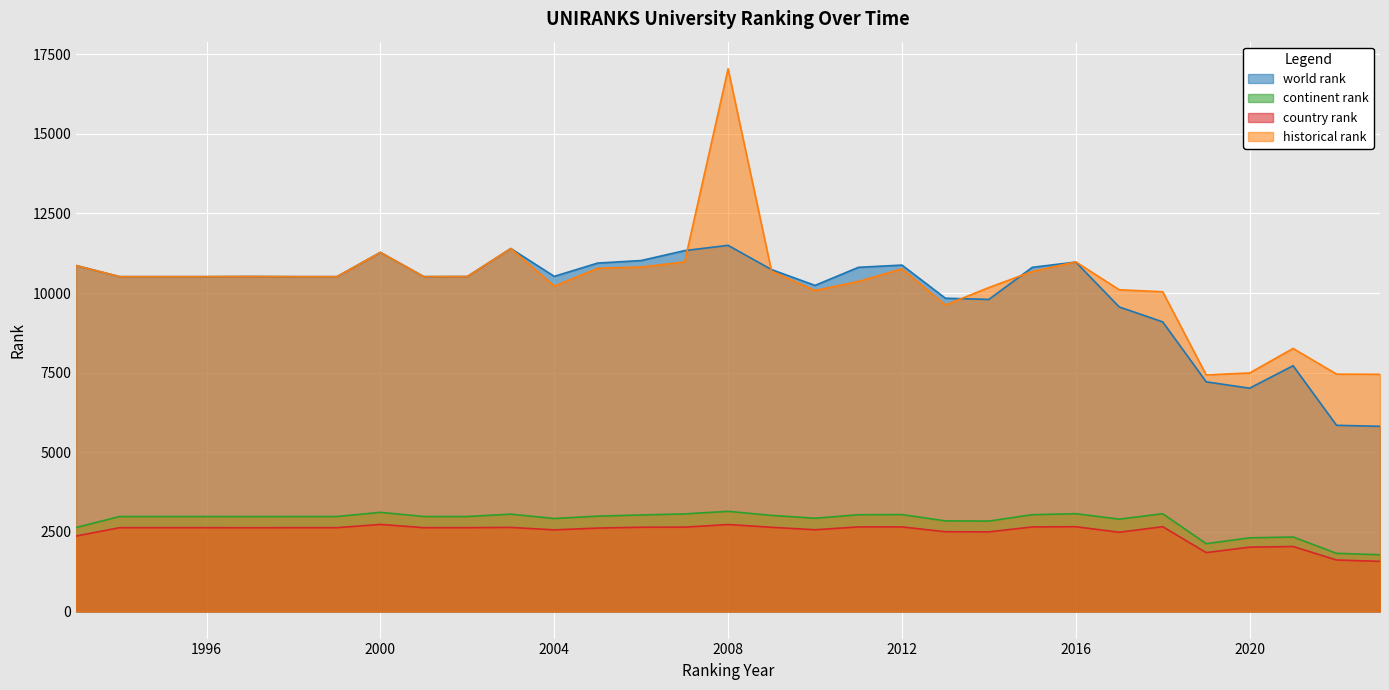

At which category does country rank reach its first local valley?

1997